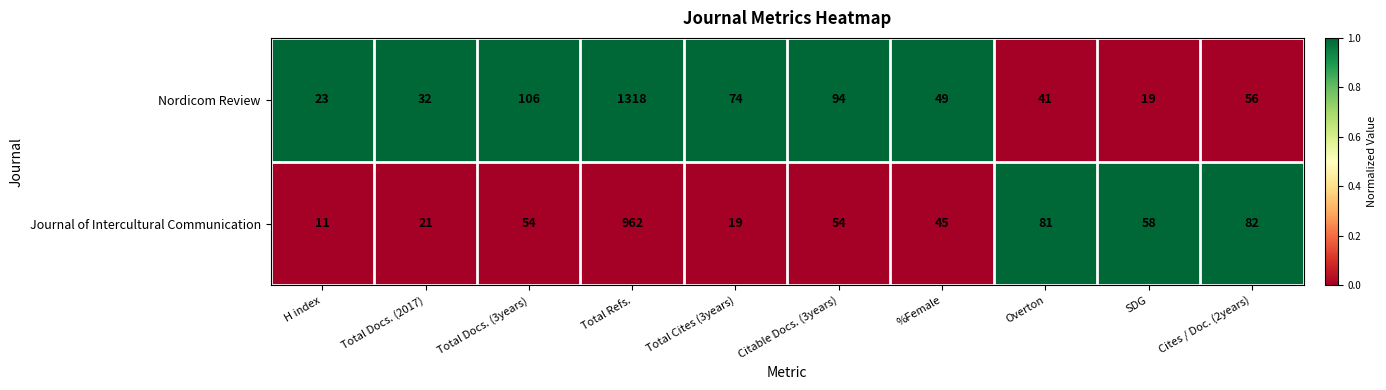

What is the difference between the second highest and minimum values in the Nordicom Review series?

87